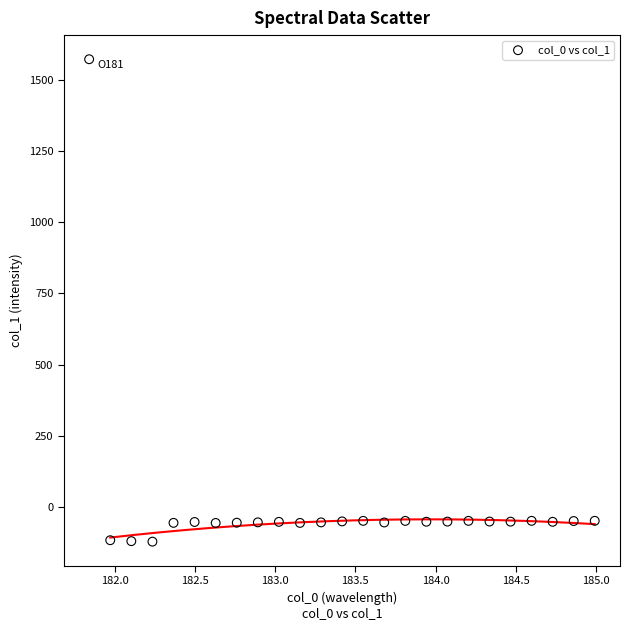

What is the range of X values (max minus min)?

3.1